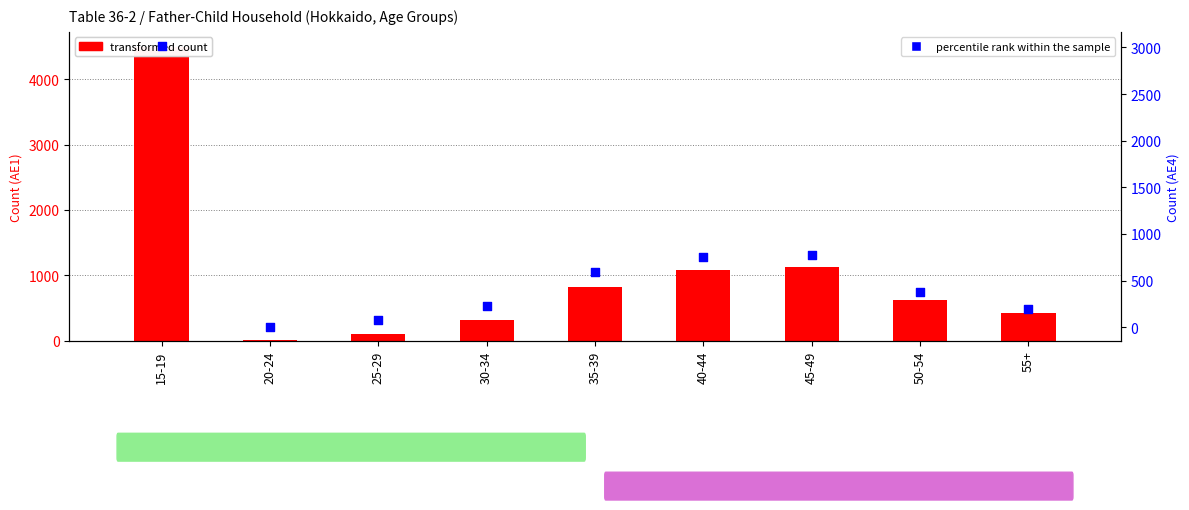

What are all the series names shown in the legend?

transformed count, percentile rank within the sample